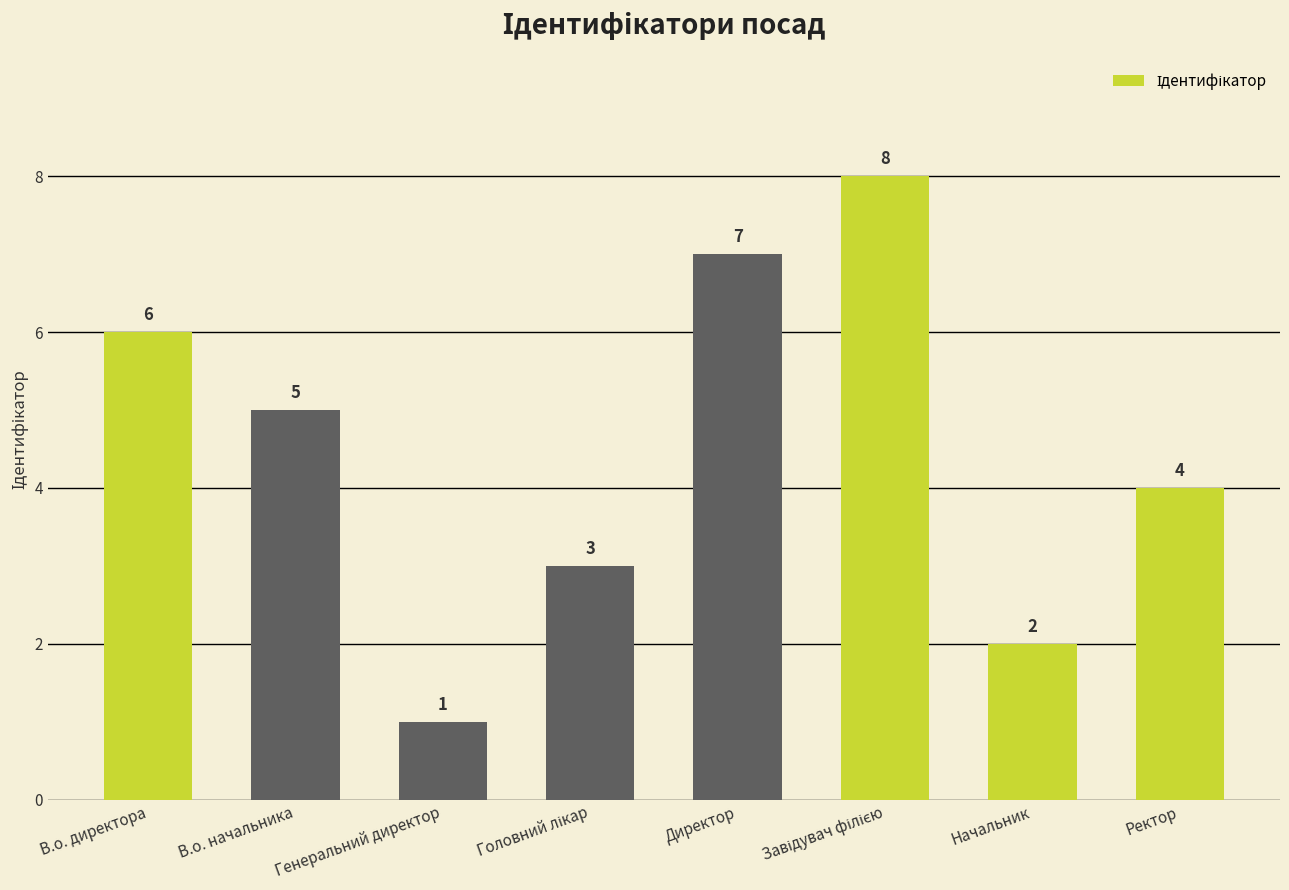

What is the greatest value displayed?

8